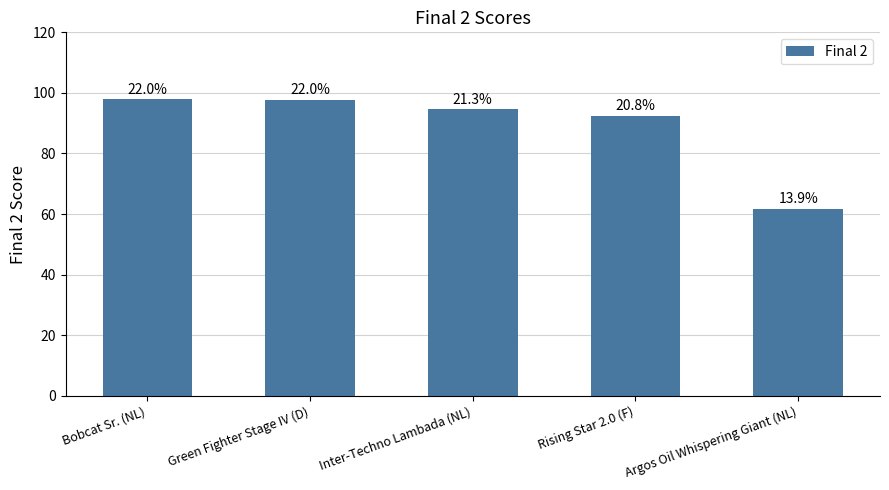

What is the change in value from Green Fighter Stage IV (D) to Inter-Techno Lambada (NL)?

-3.2